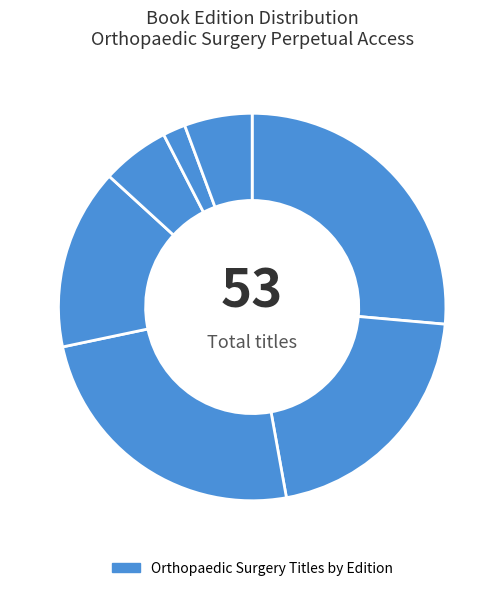

How many segments does this pie chart have?

7